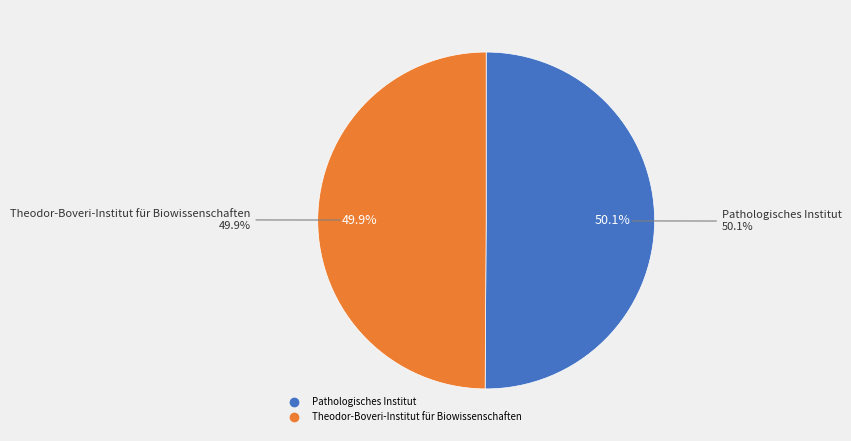

To the nearest percent, what percentage of the pie is Pathologisches Institut?

50%